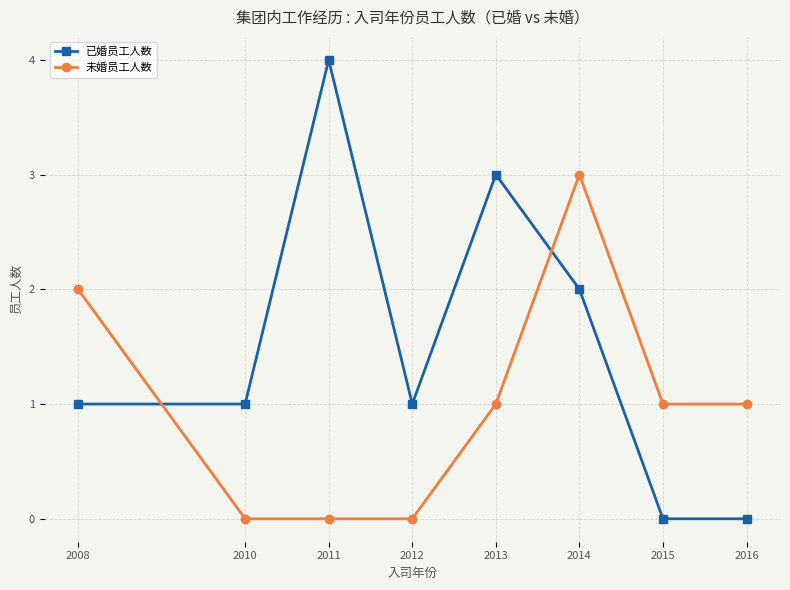

Reading right to left, transcribe all the data shown in this chart.

已婚员工人数: 0	0	2	3	1	4	1	1
未婚员工人数: 1	1	3	1	0	0	0	2